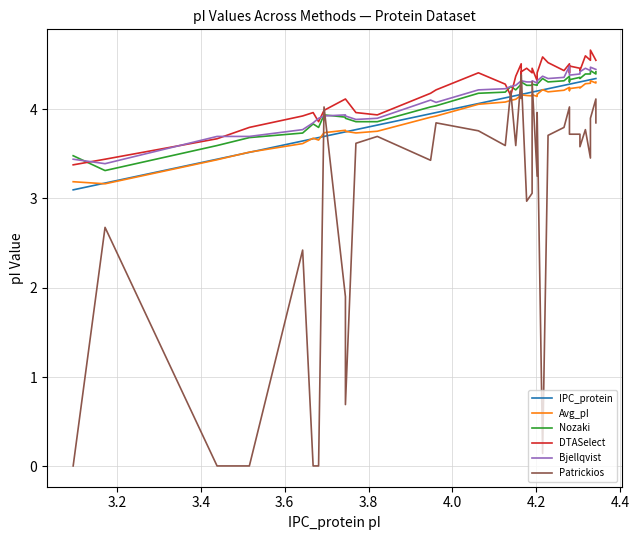

Which series has the largest total across all categories?

DTASelect